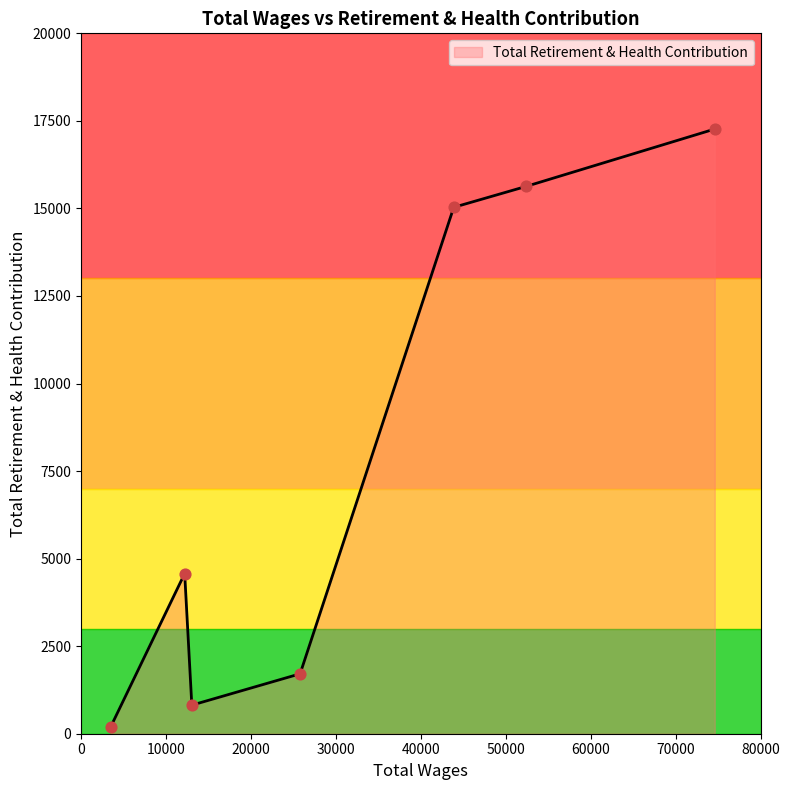

What is the greatest value displayed?

17267